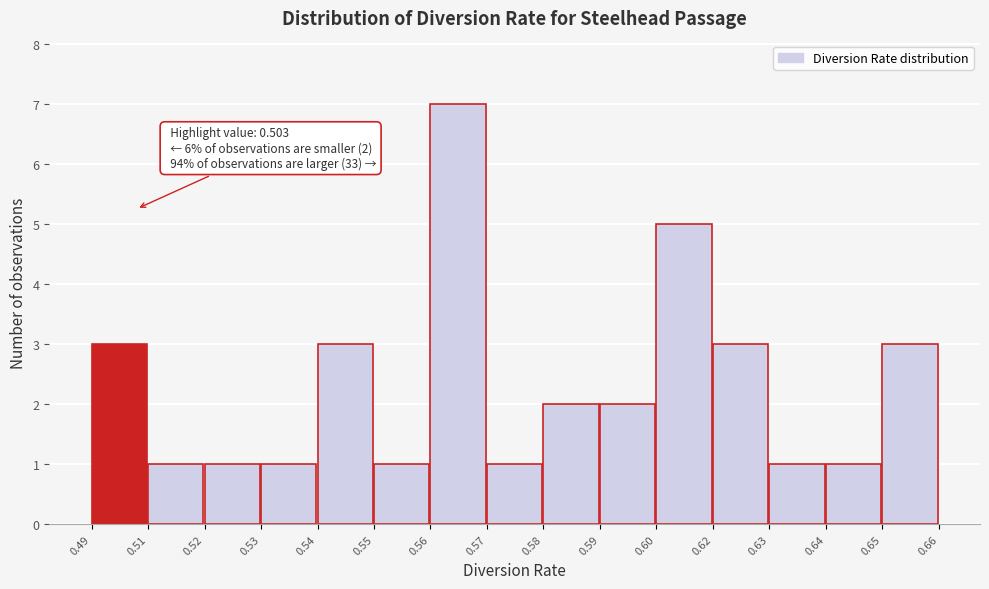

Reading left to right, what are all the values shown in this chart?

0.49=3	0.51=1	0.52=1	0.53=1	0.54=3	0.55=1	0.56=7	0.57=1	0.58=2	0.59=2	0.60=5	0.62=3	0.63=1	0.64=1	0.65=3